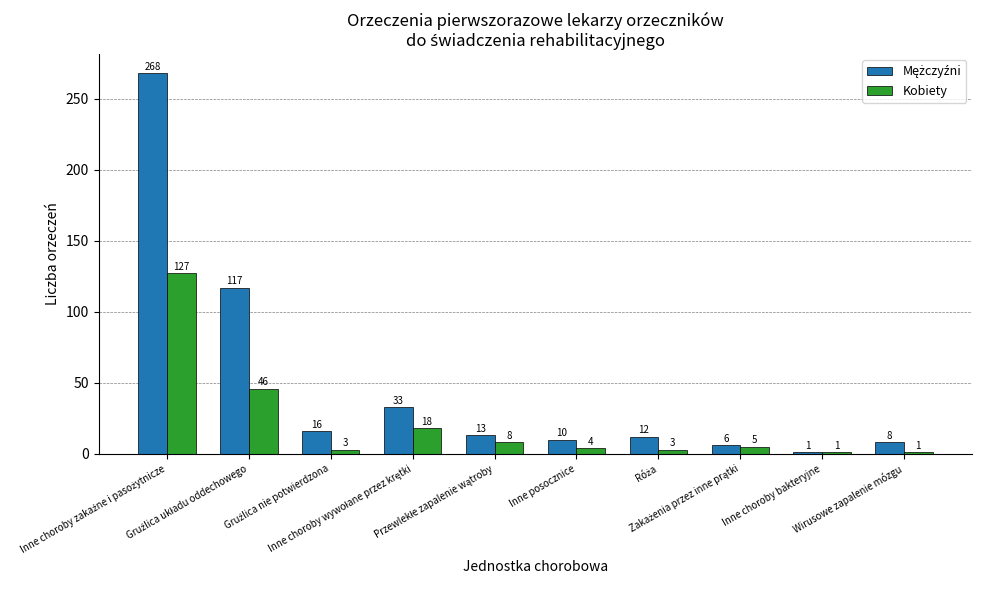

What is the maximum value for Kobiety?

127